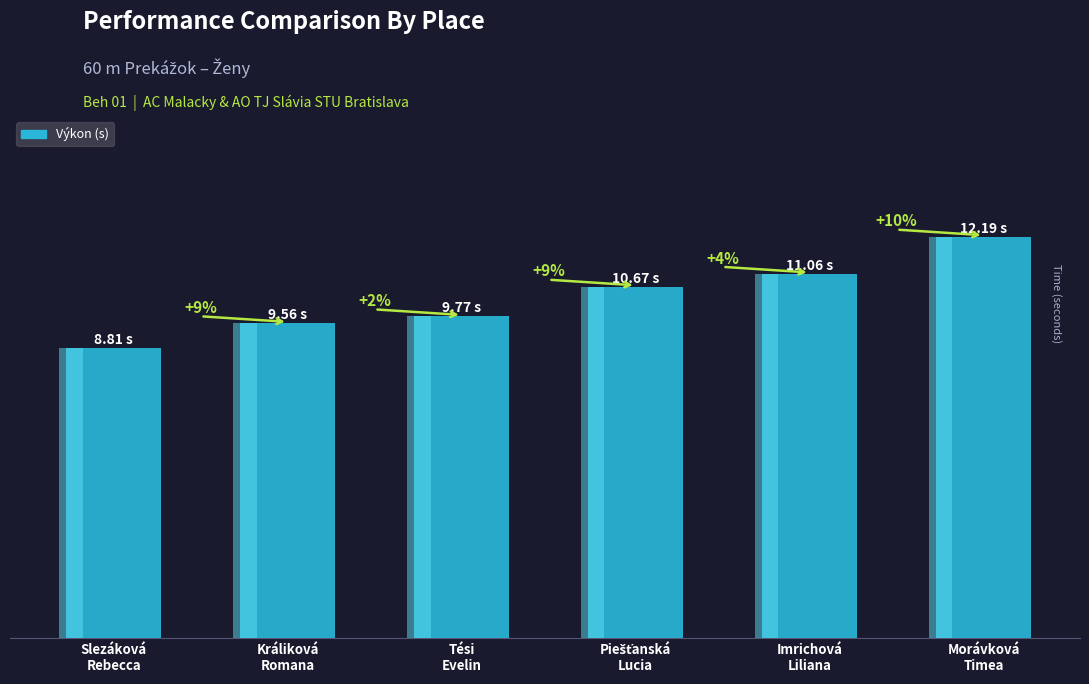

What position from the left is Tési
Evelin?

3